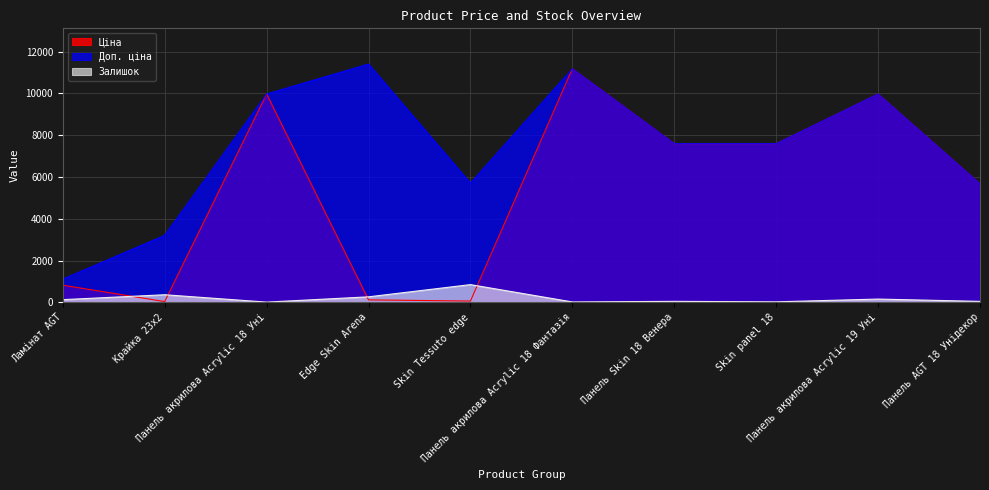

What is the total value across all series at Панель AGT 18 Унідекор?

11389.6